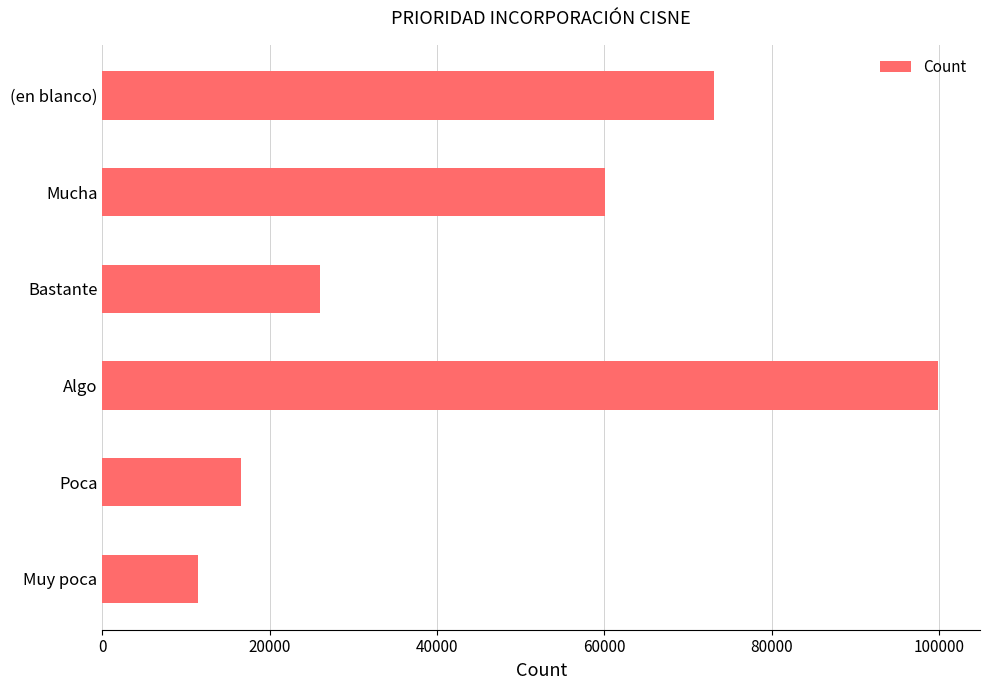

What is the minimum value shown in the chart?

11454